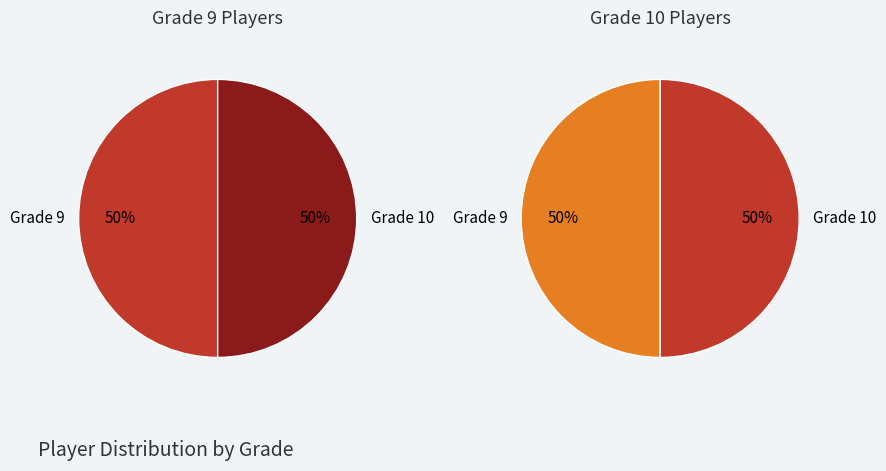

Which category has the biggest portion of the pie?

10